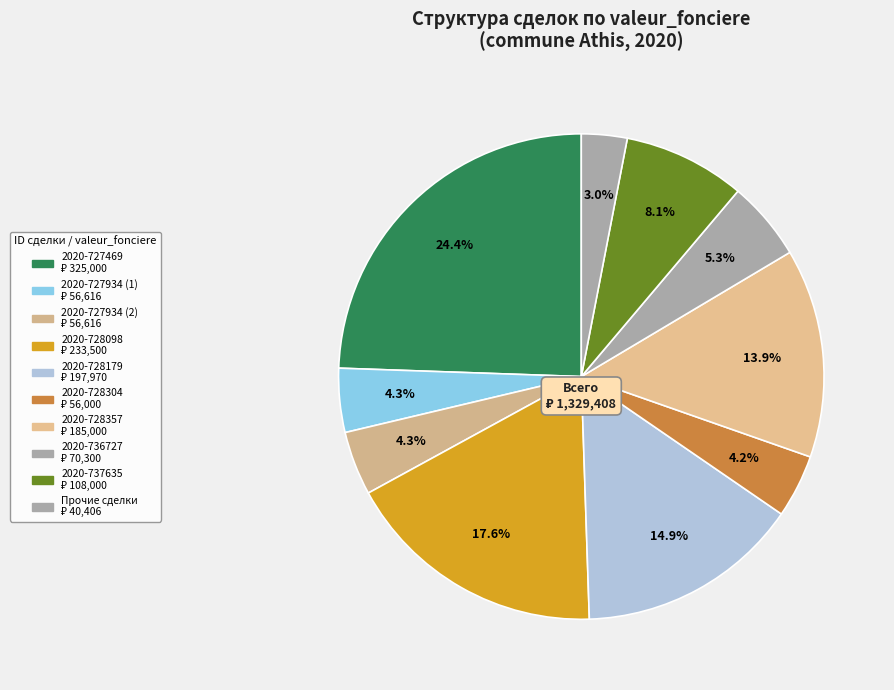

Is there any slice that represents more than half of the pie?

No